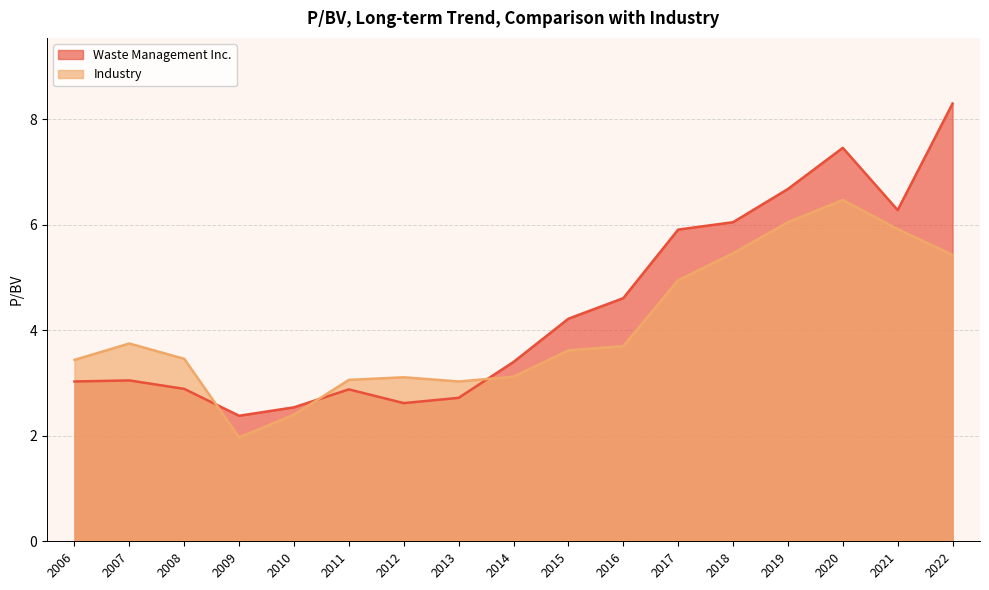

What are all the series names shown in the legend?

Waste Management Inc., Industry